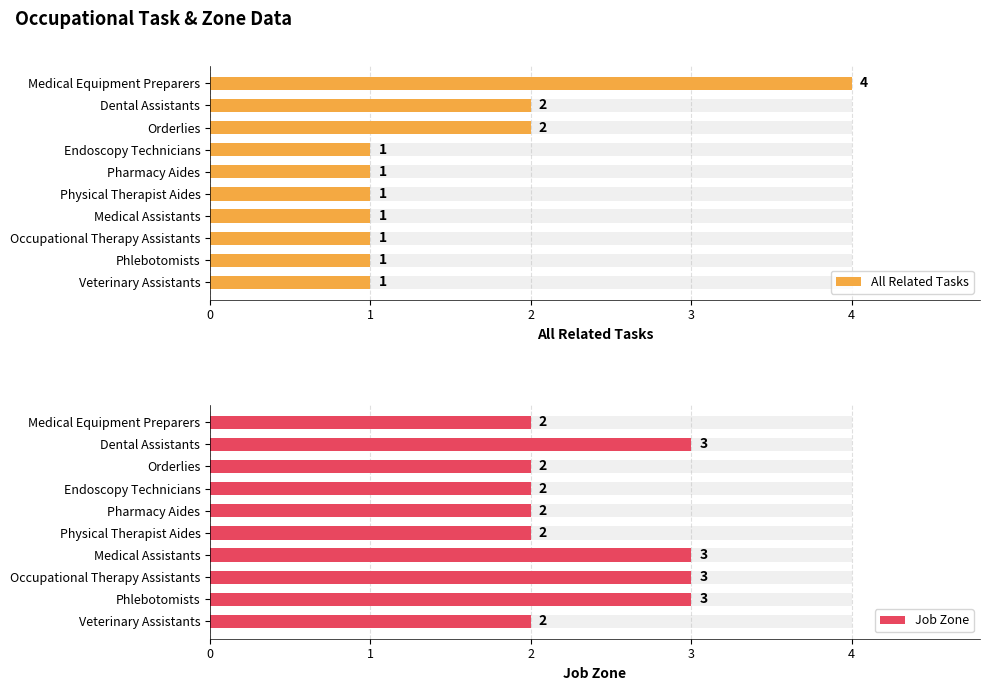

What are all the series names shown in the legend?

All Related Tasks, Job Zone